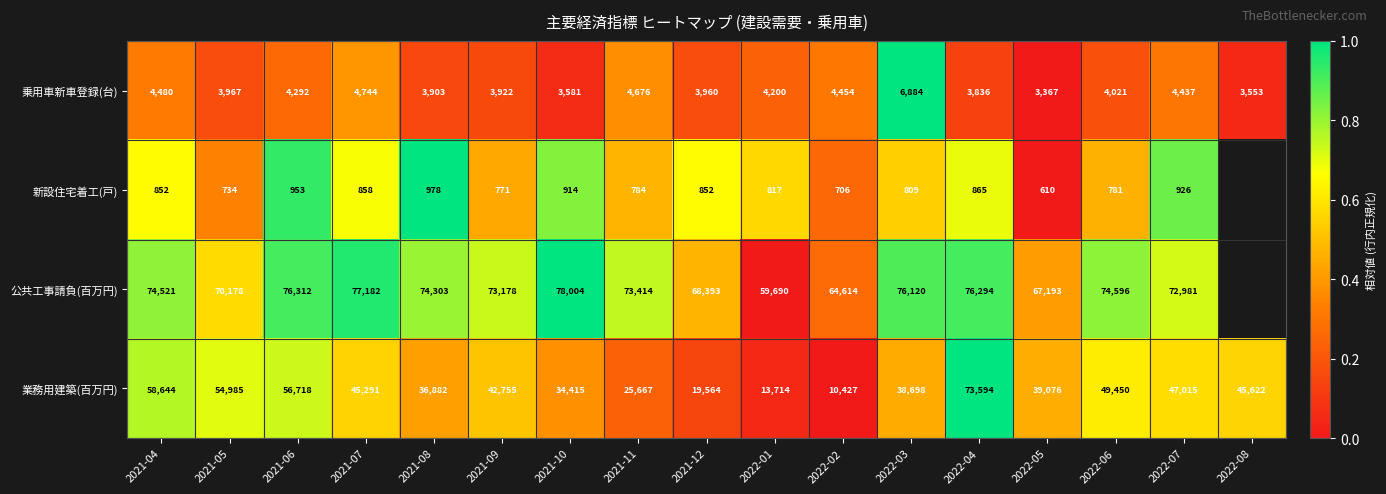

Which has a higher value, 2022-04 or 2021-10?

2022-04